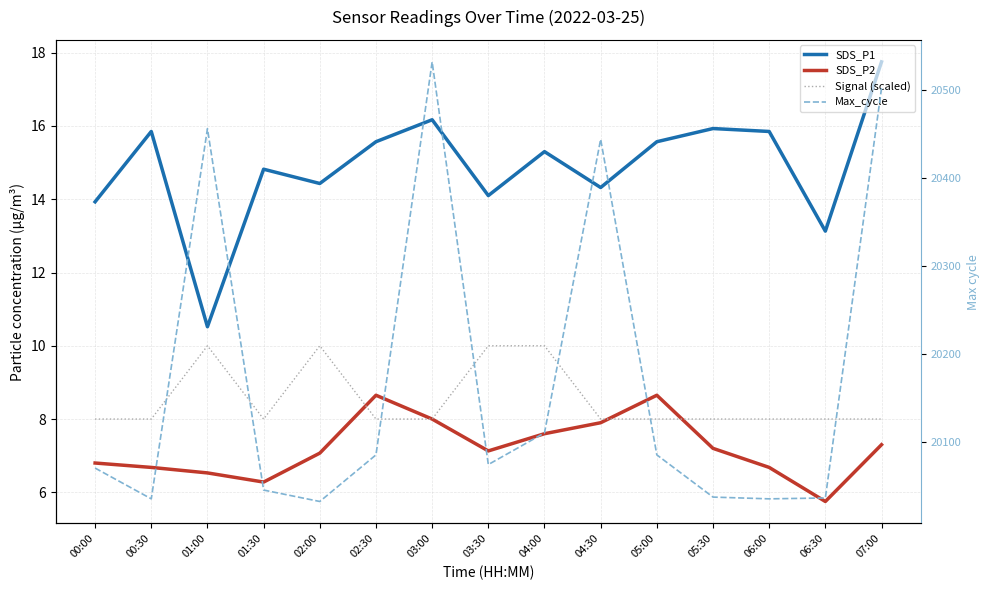

What is the sum of the Signal (scaled) values at 07:00 and 00:00?

16.0